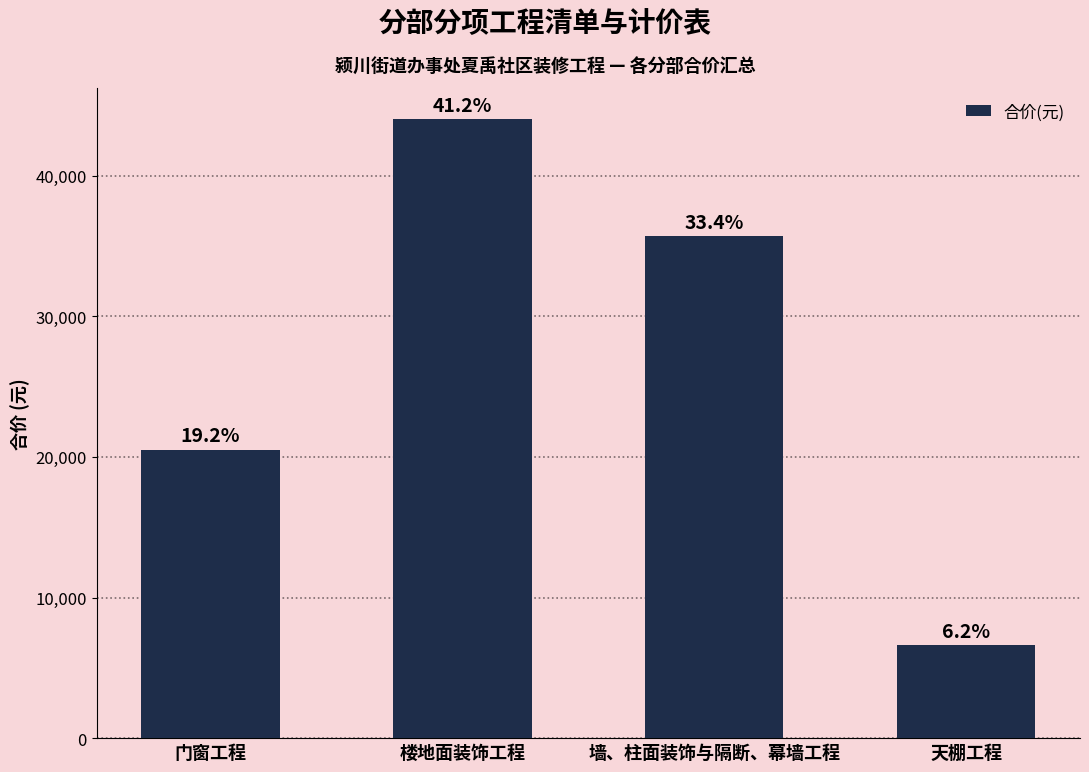

Does the chart contain any negative values?

No